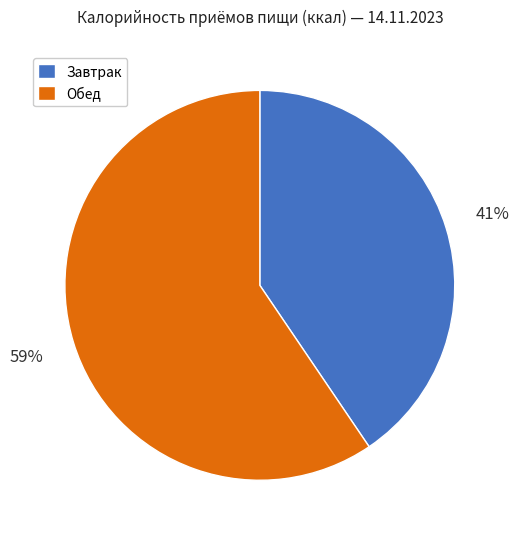

Combined, do Обед and Завтрак account for over 50%?

Yes